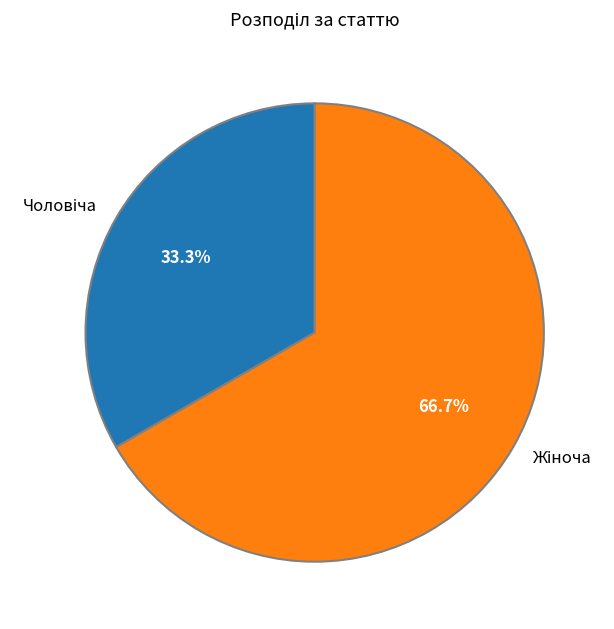

How many slices are in this pie chart?

2